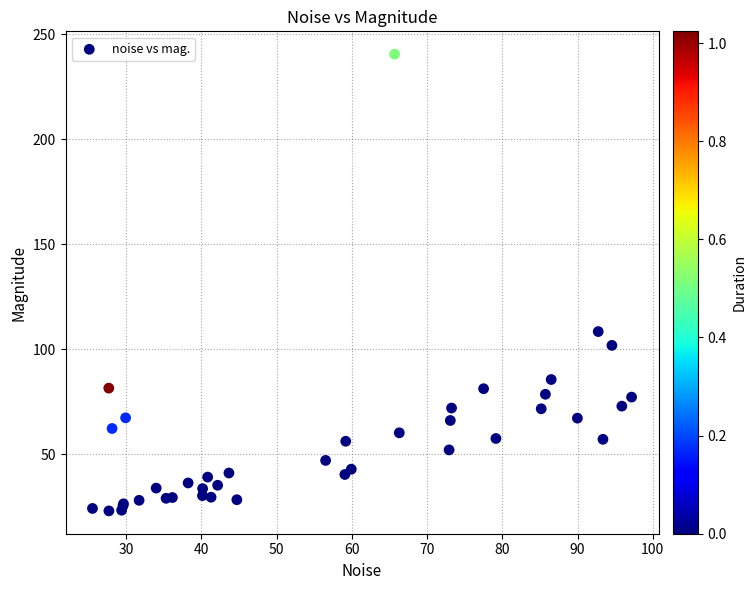

What Y value in the scatter plot is closest to 131?

108.3